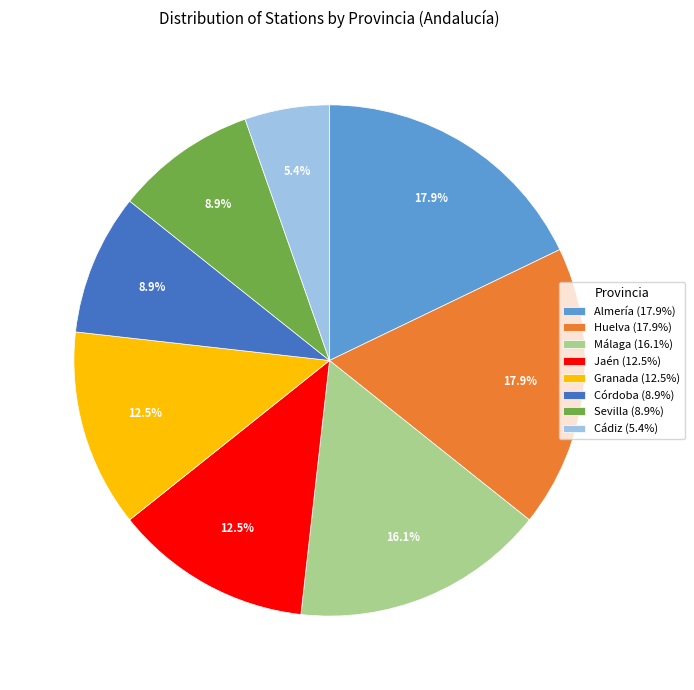

Is it true that Huelva is 18% of the pie?

True